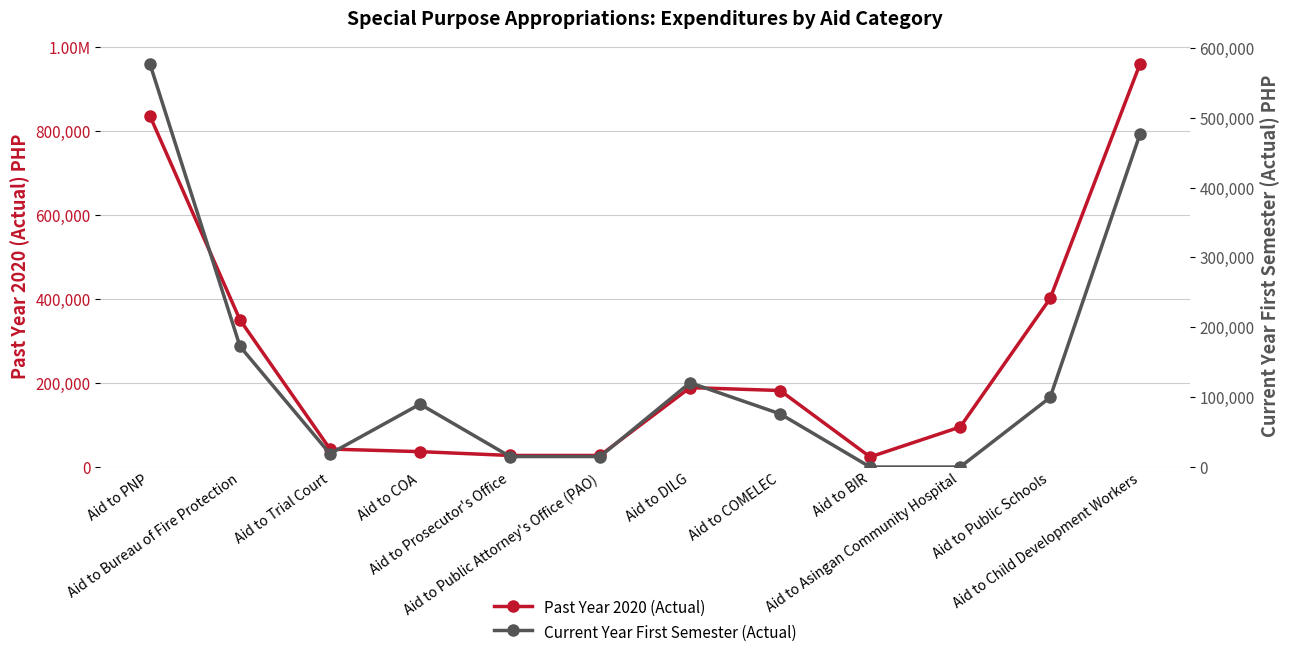

Is it true that Past Year 2020 (Actual) equals 188975.0 at Aid to DILG?

True